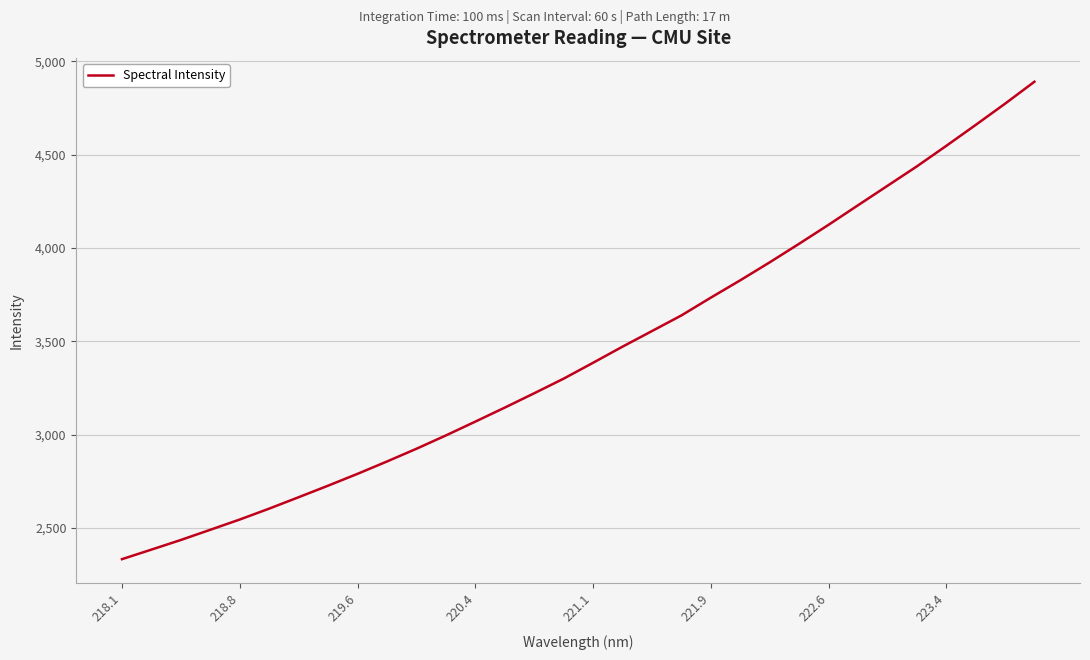

What is the minimum value shown in the chart?

2333.4